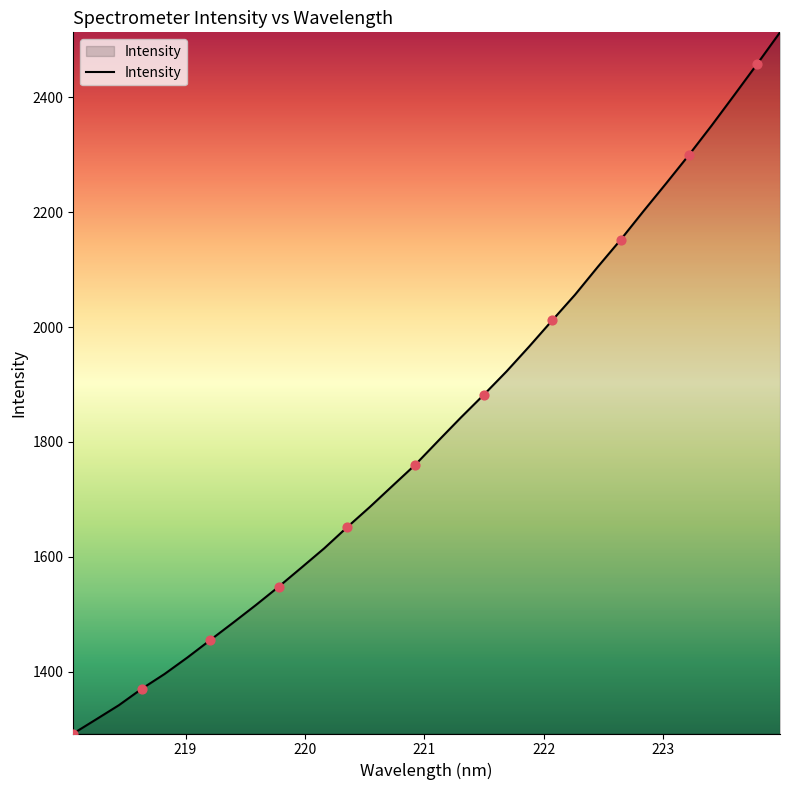

What is the greatest value displayed?

2513.1